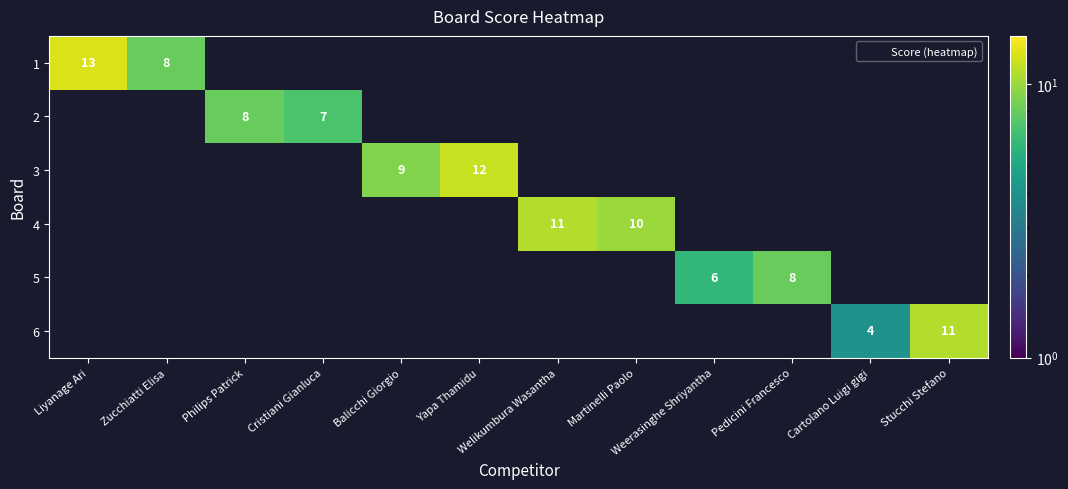

Which category has the lowest value across all series?

Cartolano Luigi gigi